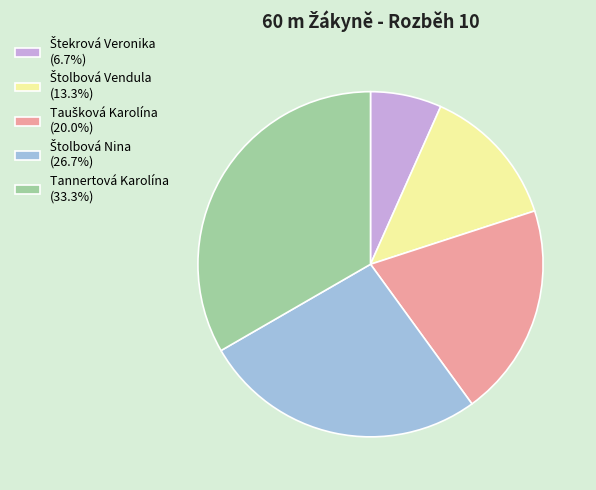

Is Tannertová Karolína (33.3%) the majority of the pie?

No